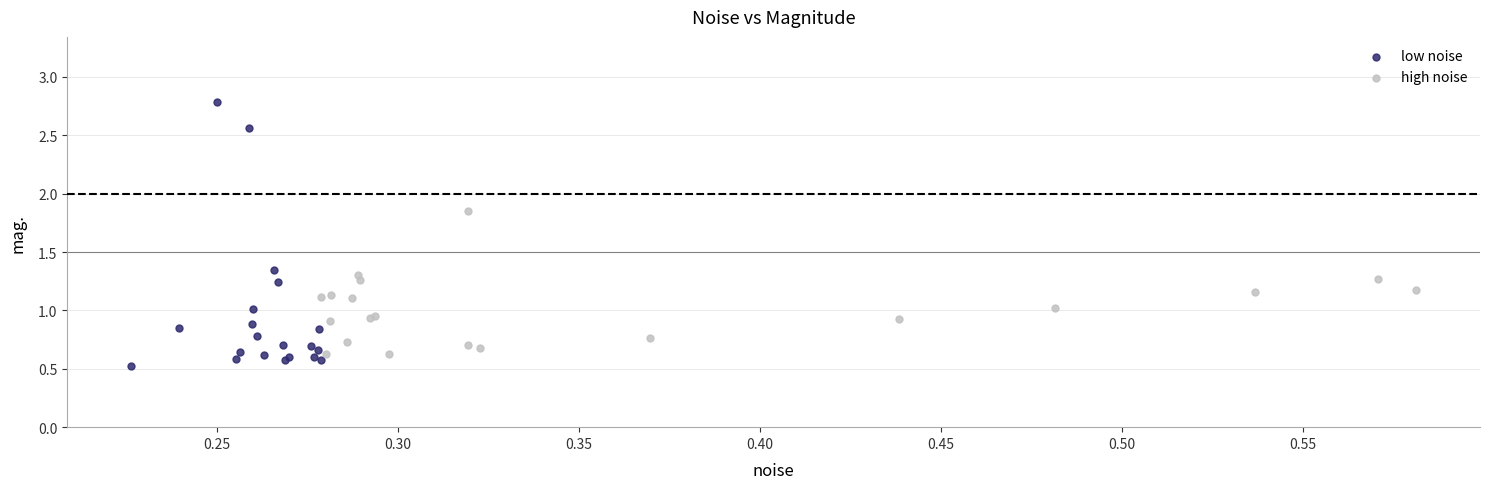

Which series contains the highest Y value?

low noise